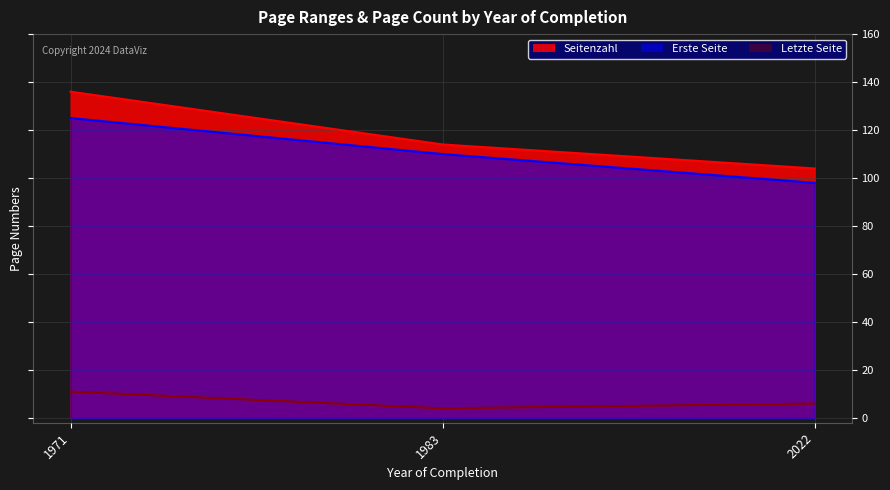

Is the value of Seitenzahl at 1983 greater than the value of Erste Seite at 1983?

No